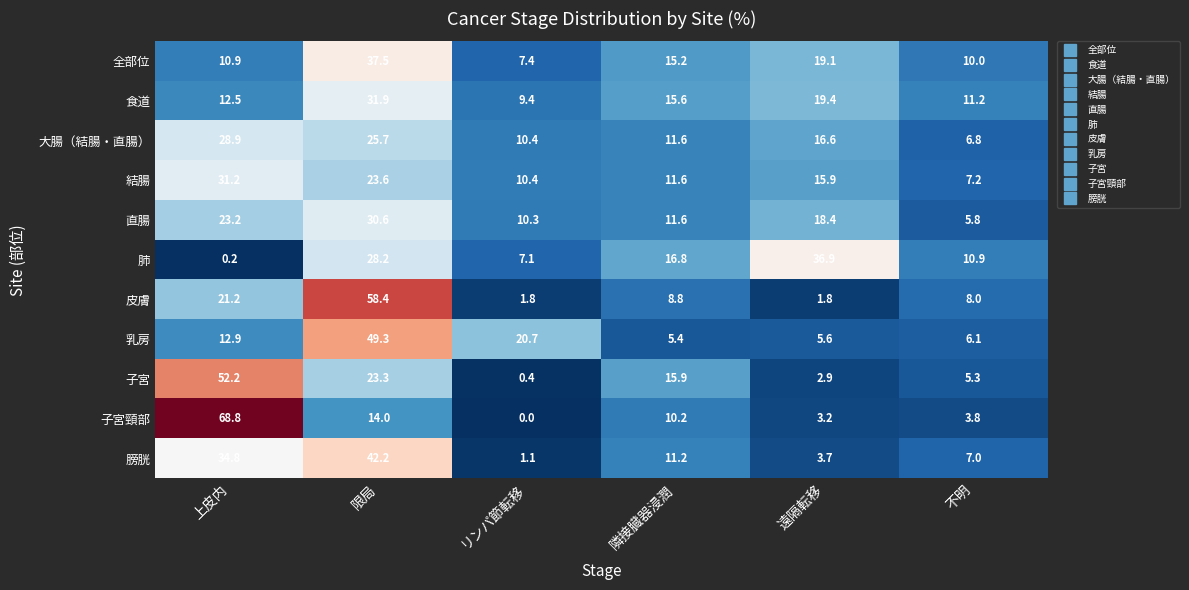

What is the maximum value for 食道?

31.9